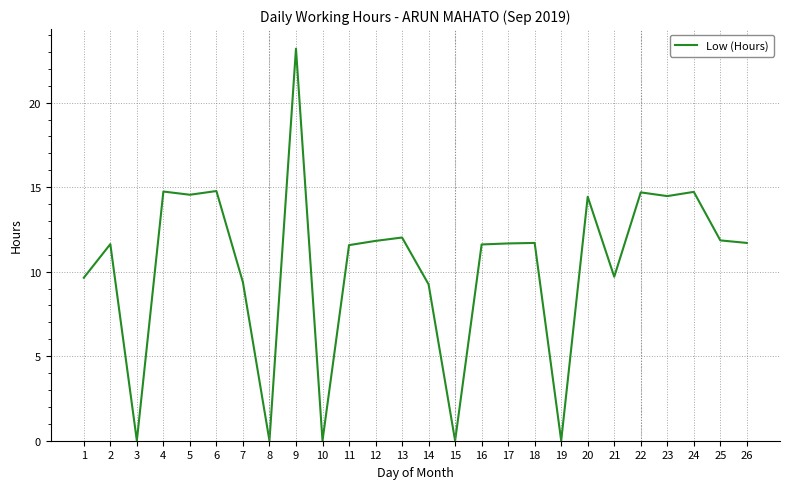

What value does the data have at 24?

14.7